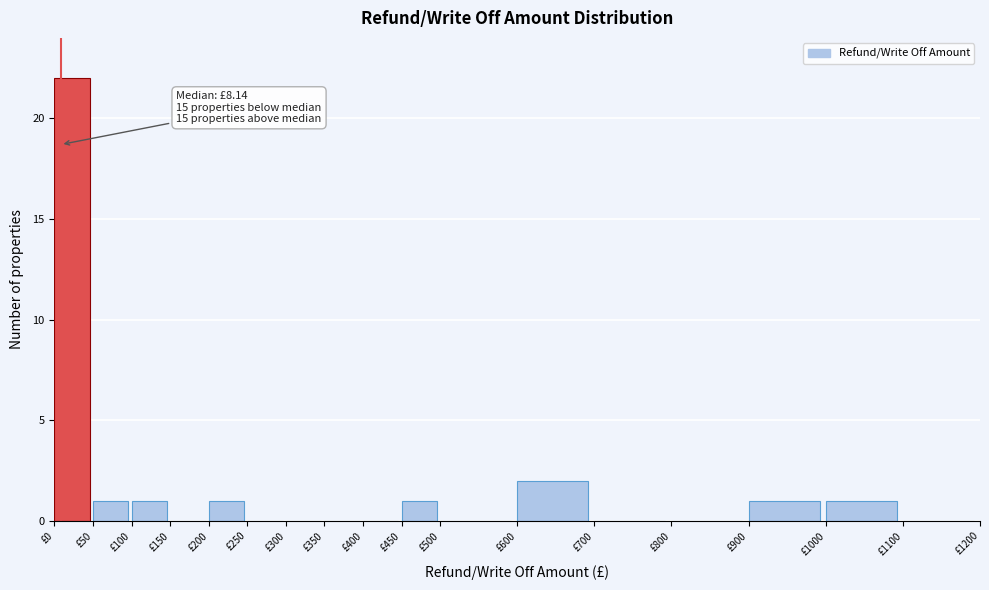

Which range on the x-axis has the tallest bar?

0 to 50